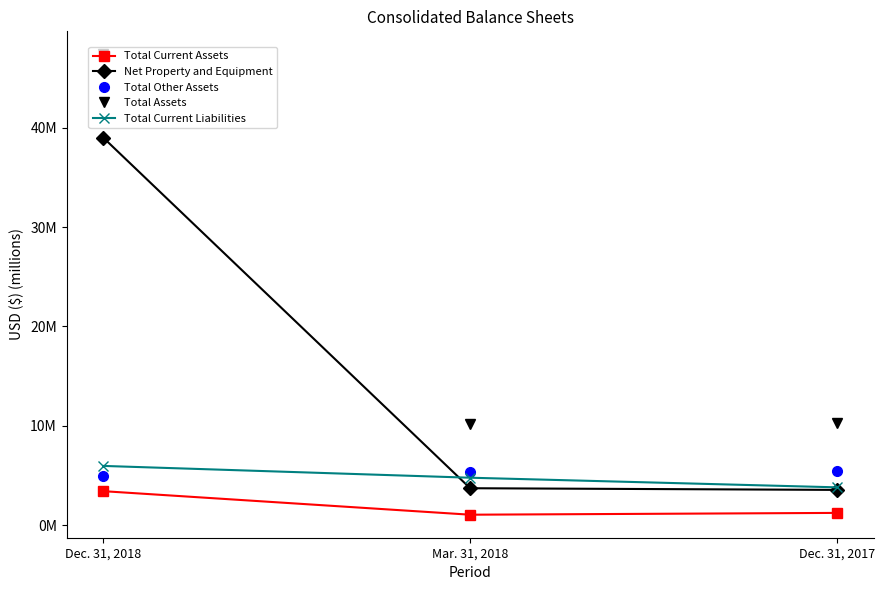

Is the value of Total Assets at Dec. 31, 2018 greater than the value of Total Current Liabilities at Dec. 31, 2018?

Yes